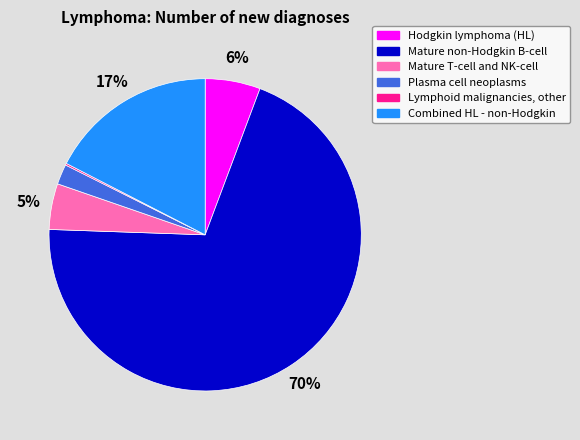

To the nearest percent, what is the average slice percentage?

17%